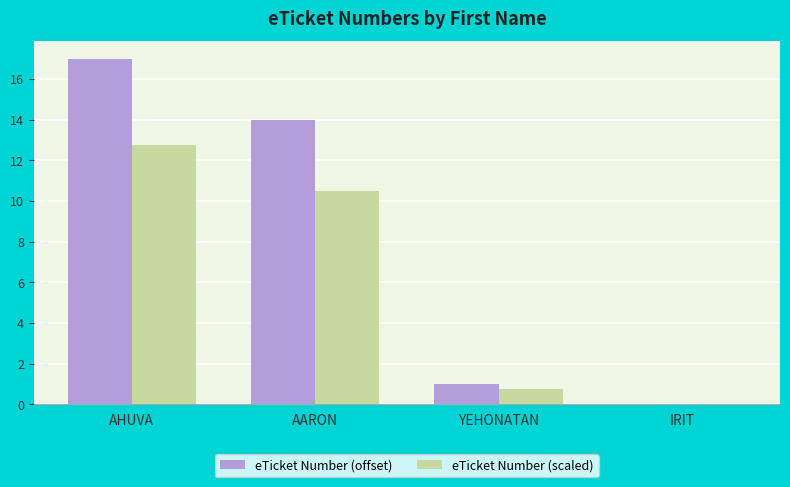

Count the number of data series in this chart.

2